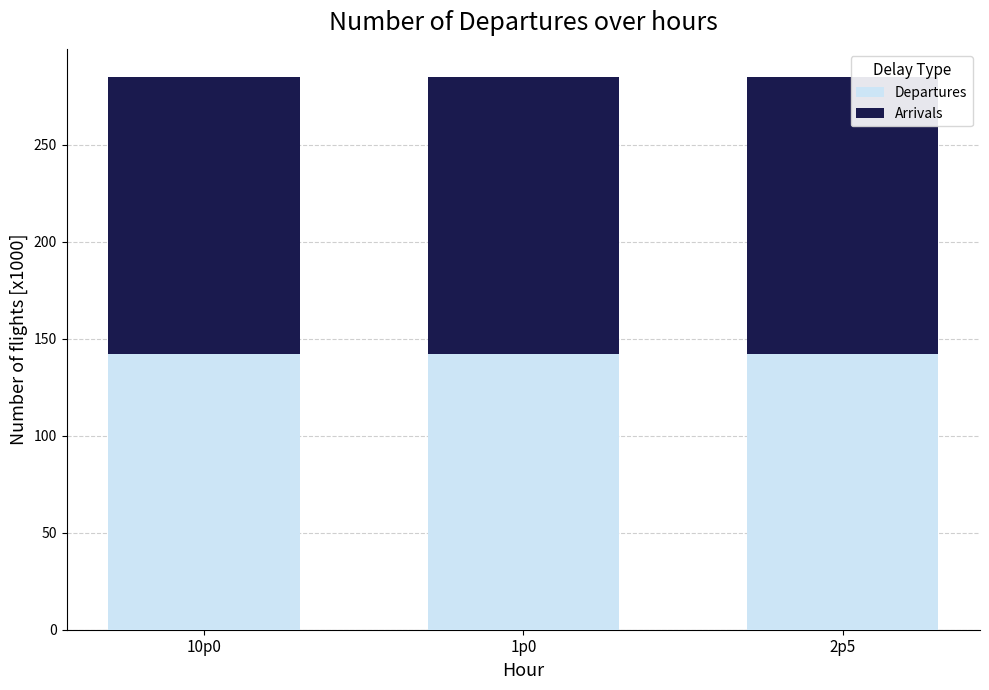

What is the sum of the Departures values at 1p0 and 2p5?

284